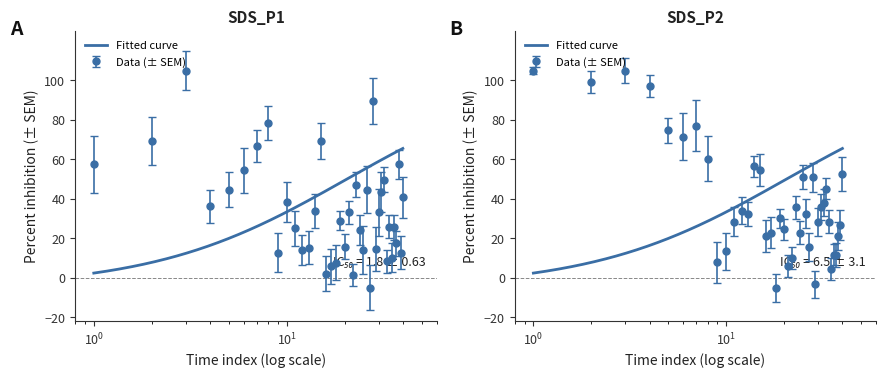

Reading left to right, list all the values displayed in this chart.

SDS_P1: 57.5	69.3	105.0	36.2	44.7	54.4	66.8	78.2	12.8	38.3	25.1	14.1	15.4	34.0	69.3	2.1	6.0	7.7	28.9	15.8	33.2	1.4	47.3	24.3	14.1	44.7	-5.0	89.7	14.5	33.2	43.4	49.8	8.5	26.0	10.3	25.6	17.4	57.5	12.8	40.9
SDS_P2: 105.0	99.4	105.0	97.2	74.8	71.5	77.1	60.3	7.8	13.4	28.5	34.1	32.4	56.4	54.7	21.2	22.9	-5.0	30.2	24.6	6.2	10.1	35.8	22.9	50.8	32.4	15.7	50.8	-3.3	28.5	35.8	38.0	45.3	28.5	4.5	11.8	11.8	21.2	26.8	52.5